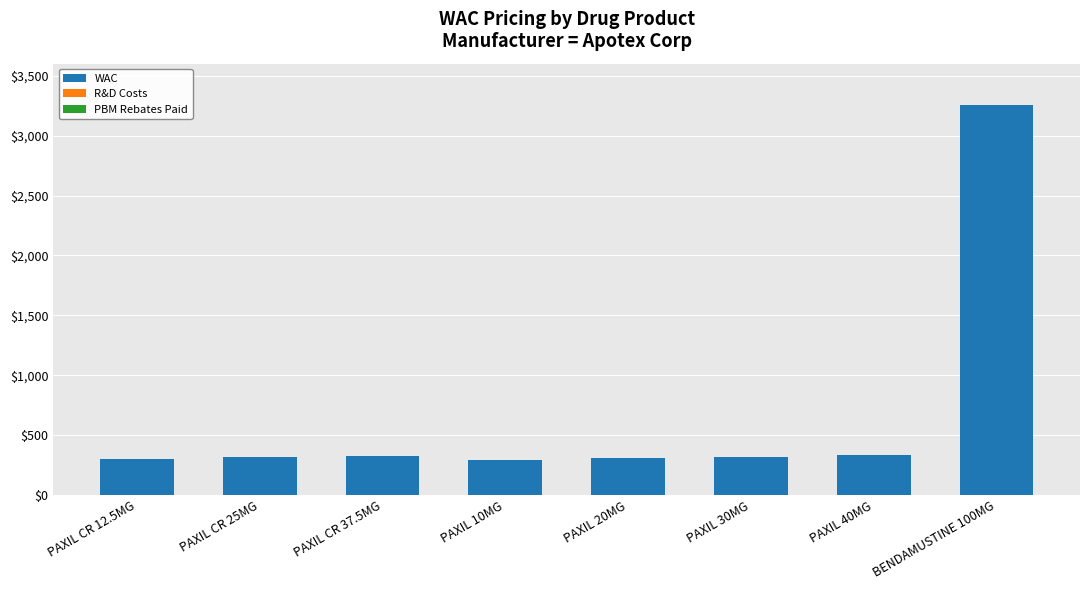

What is the smallest value displayed?

294.5